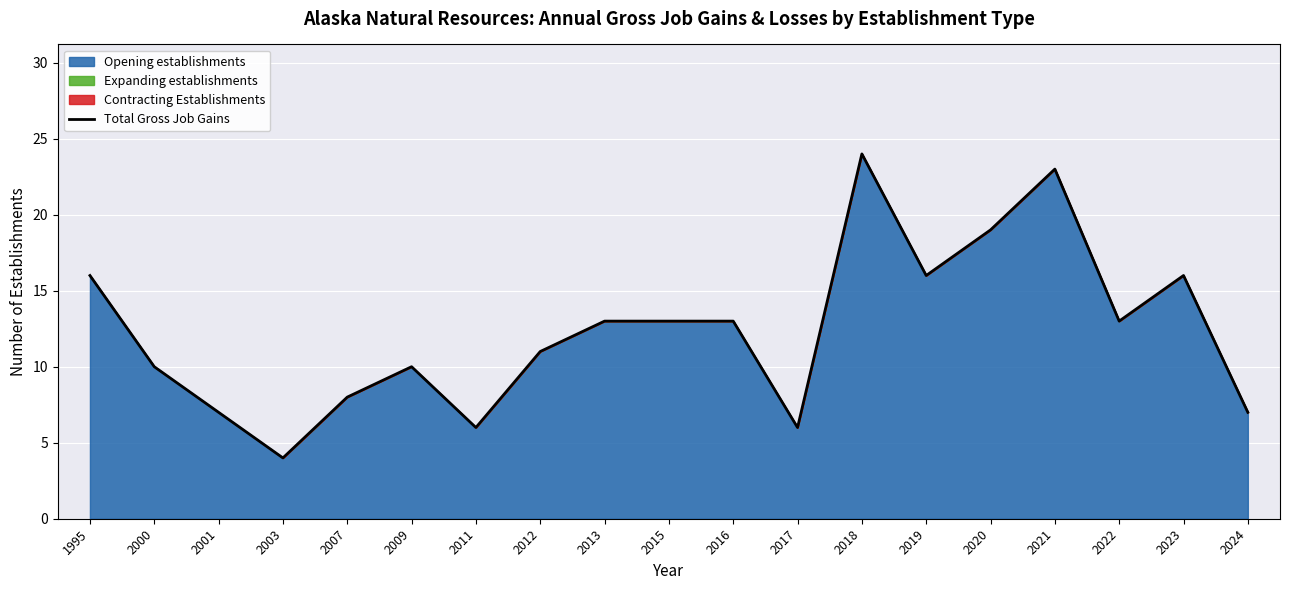

List the labels in order of value, largest first.

2018, 2021, 2020, 1995, 2019, 2023, 2013, 2015, 2016, 2022, 2012, 2000, 2009, 2007, 2001, 2024, 2011, 2017, 2003